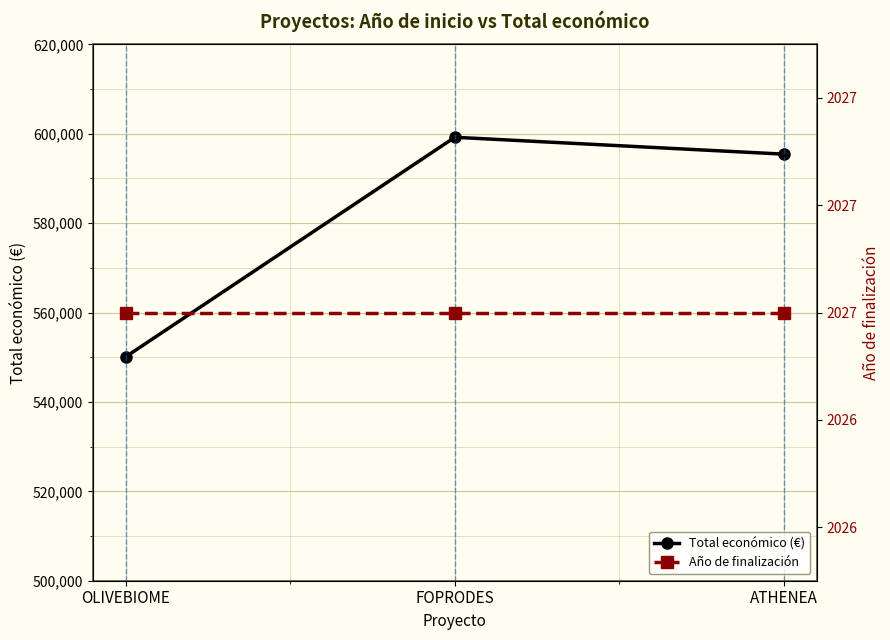

What is the sum of all Total económico (€) values?

1744758